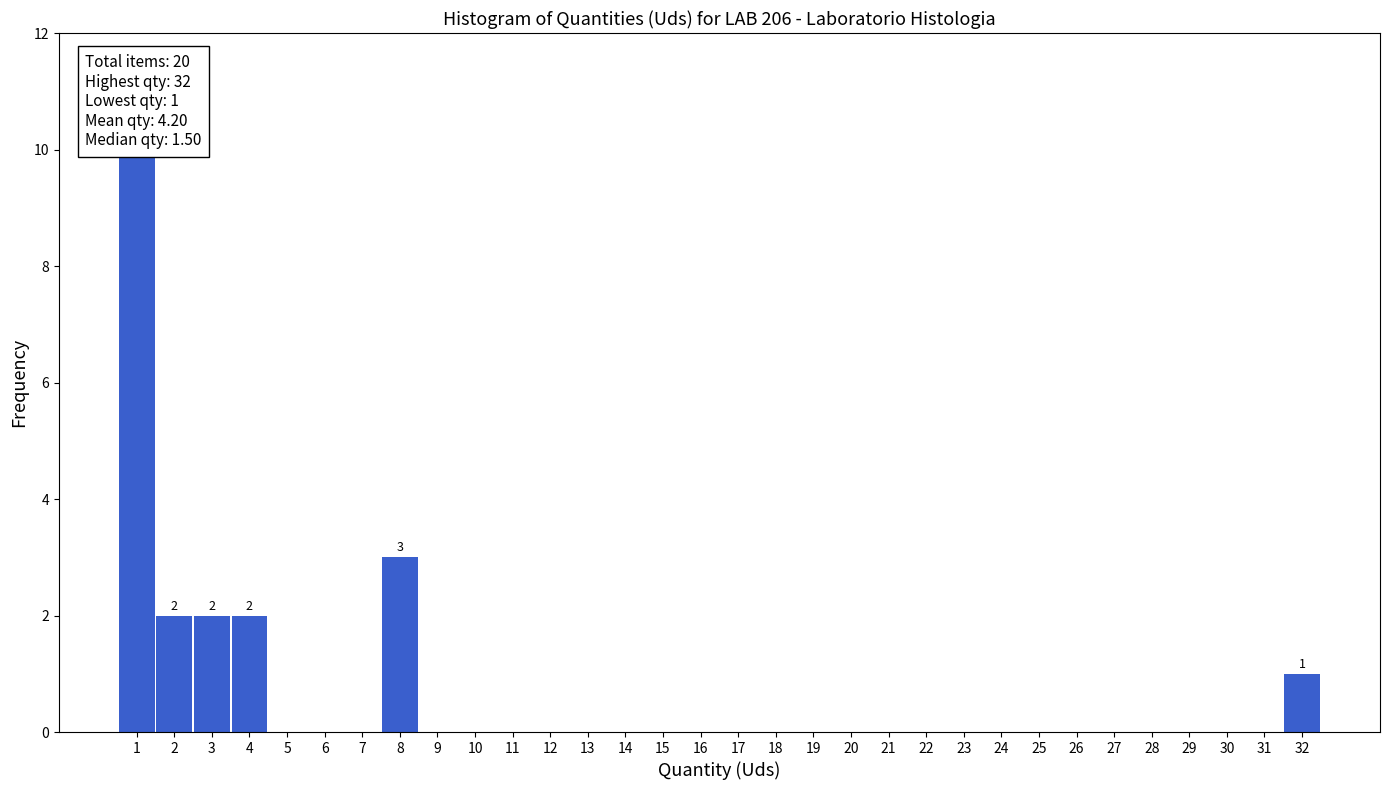

Which range on the x-axis has the tallest bar?

0.5 to 1.5